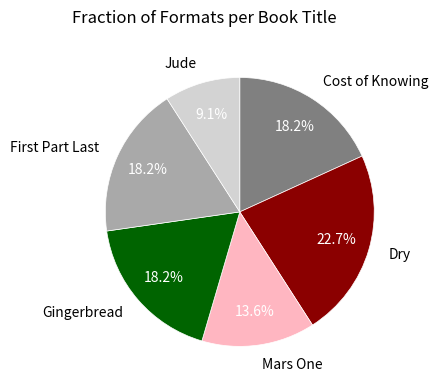

To the nearest percent, what percentage of the pie is Jude?

9%